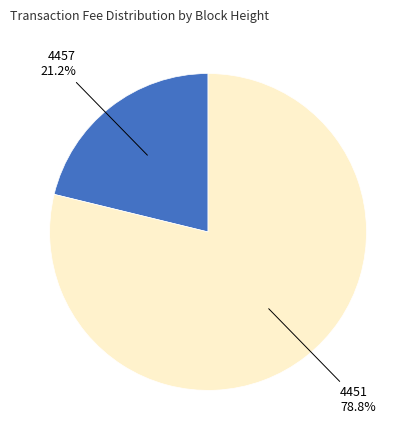

To the nearest percent, what percentage of the pie is 4451?

79%